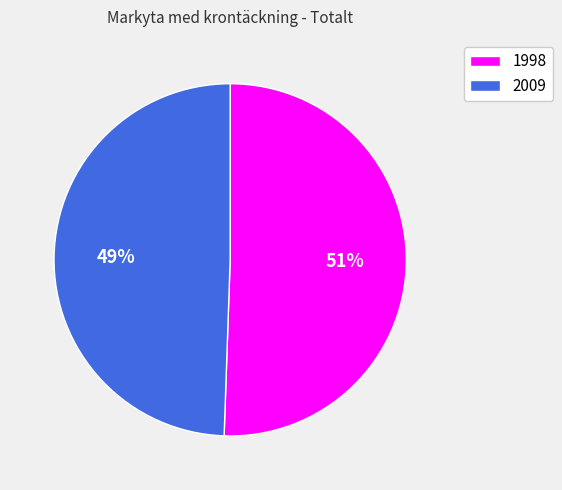

Is it true that 1998 is 51% of the pie?

True